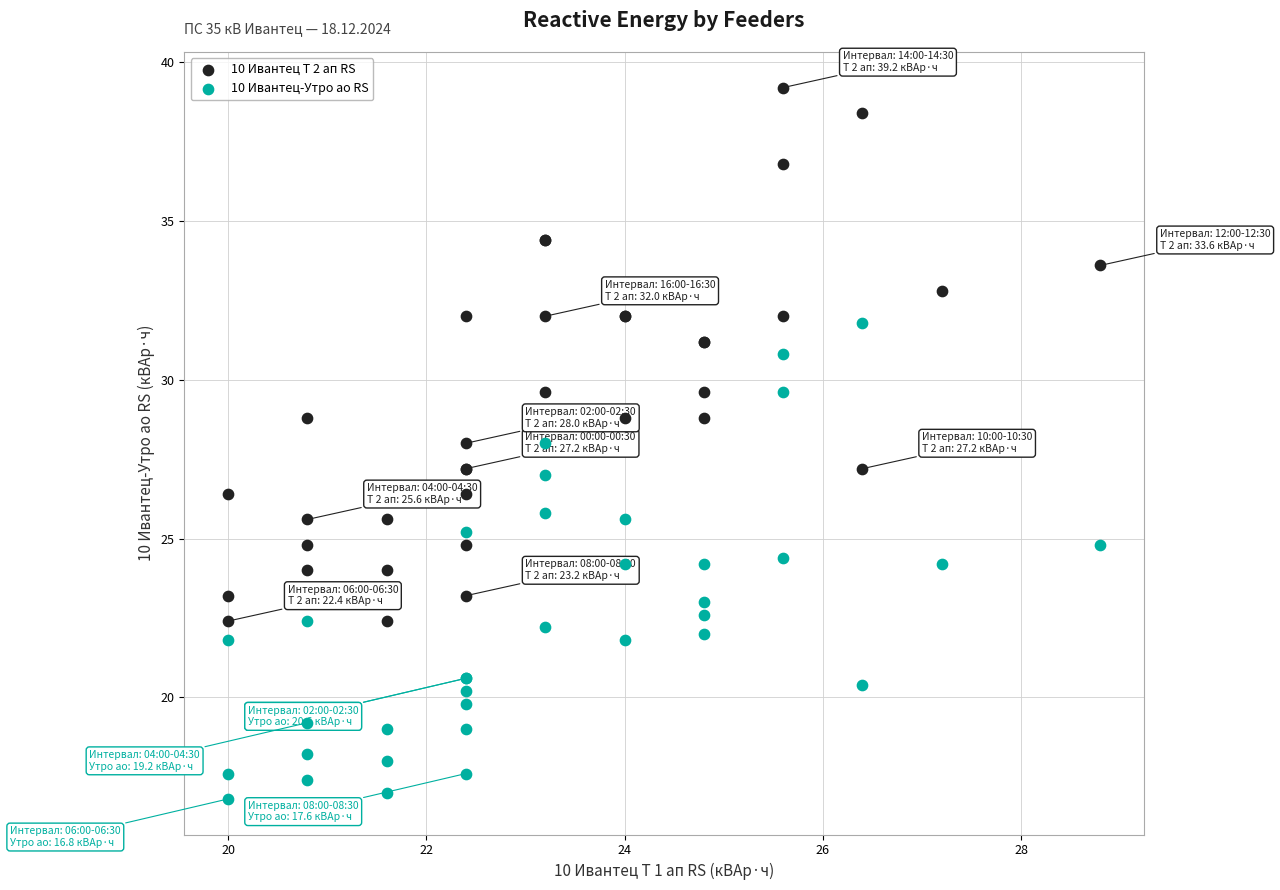

Which series reaches the minimum Y coordinate?

10 Ивантец-Утро ао RS